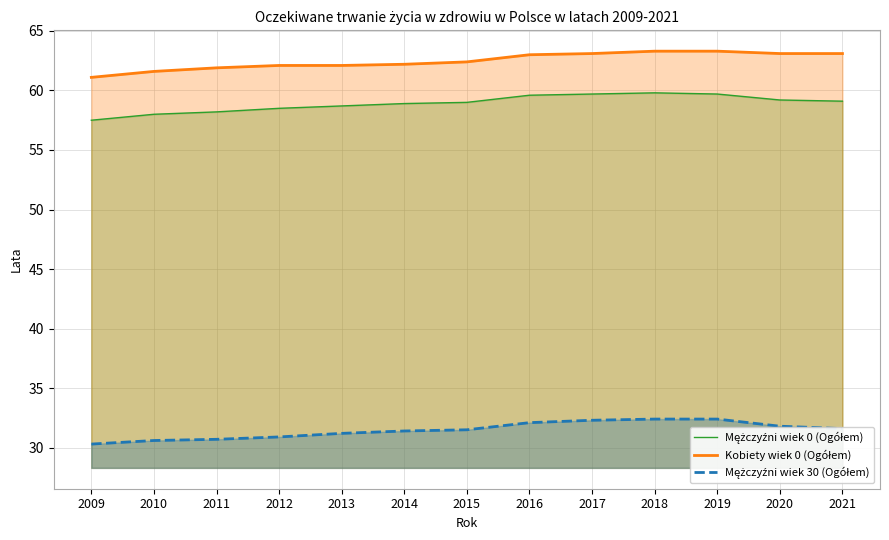

True or false: Kobiety wiek 0 (Ogółem) has a value of 15.9 at 2019.

False